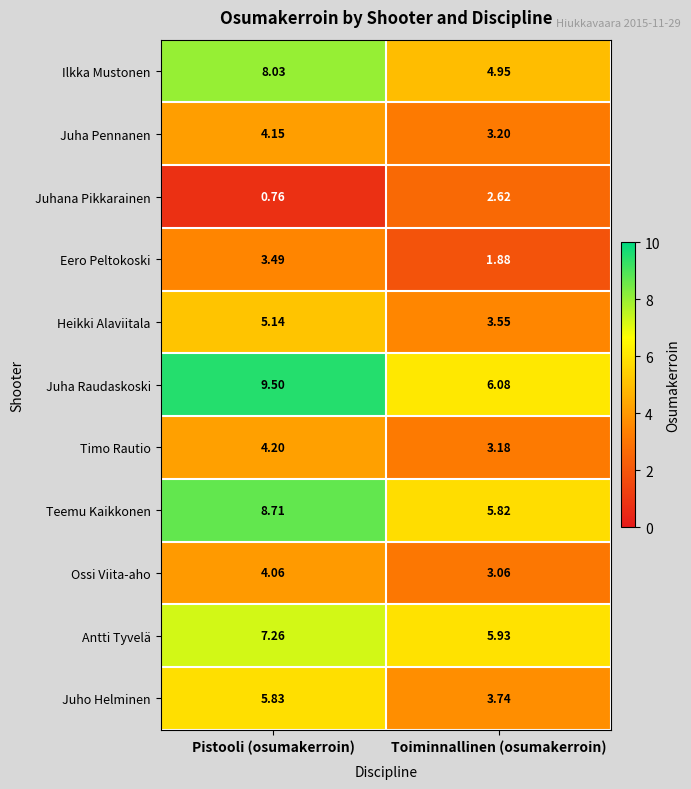

What is the total value across all series at Pistooli (osumakerroin)?

61.1